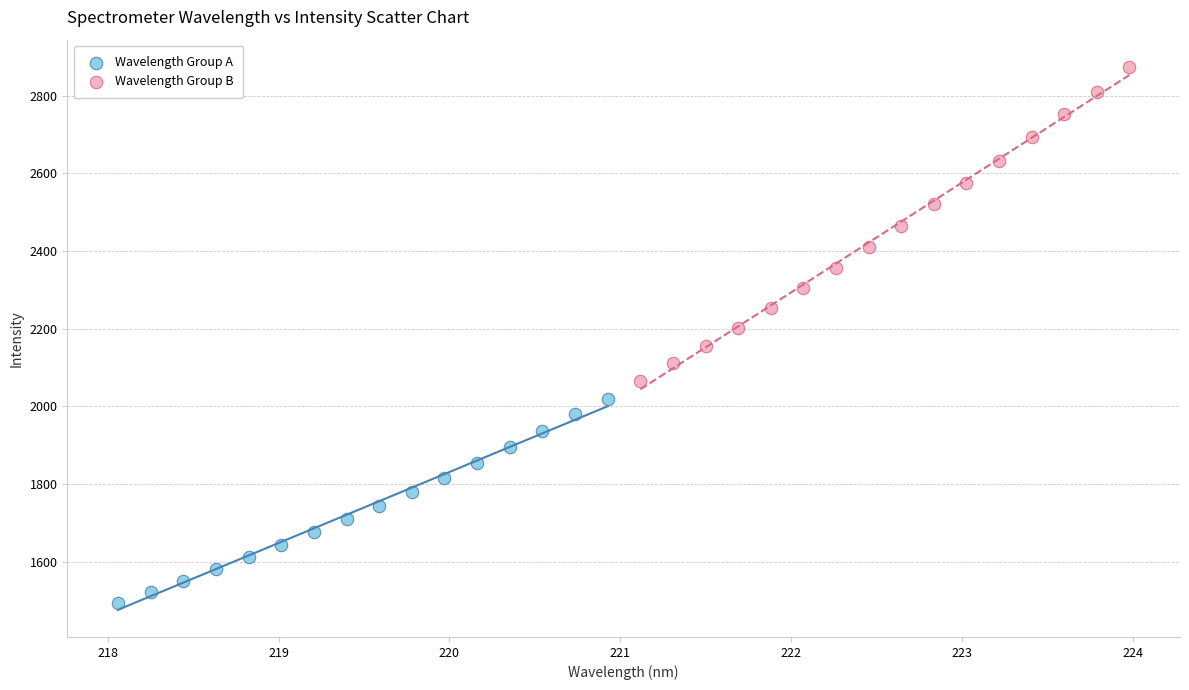

Which series reaches the maximum Y coordinate?

Wavelength Group B